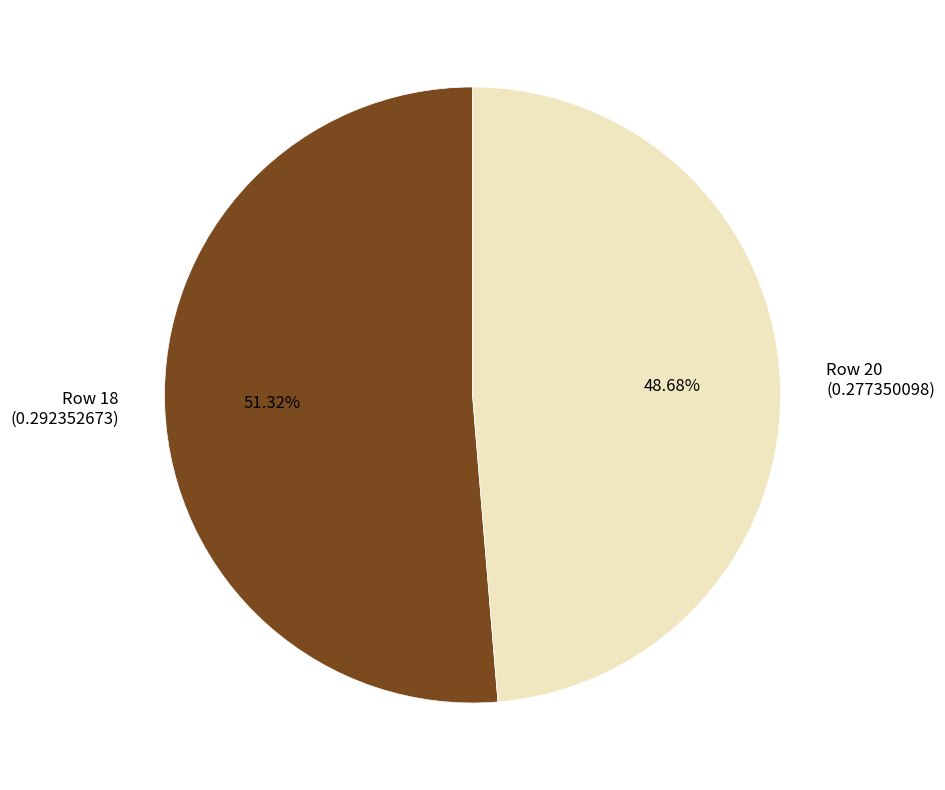

How many slices are in this pie chart?

2